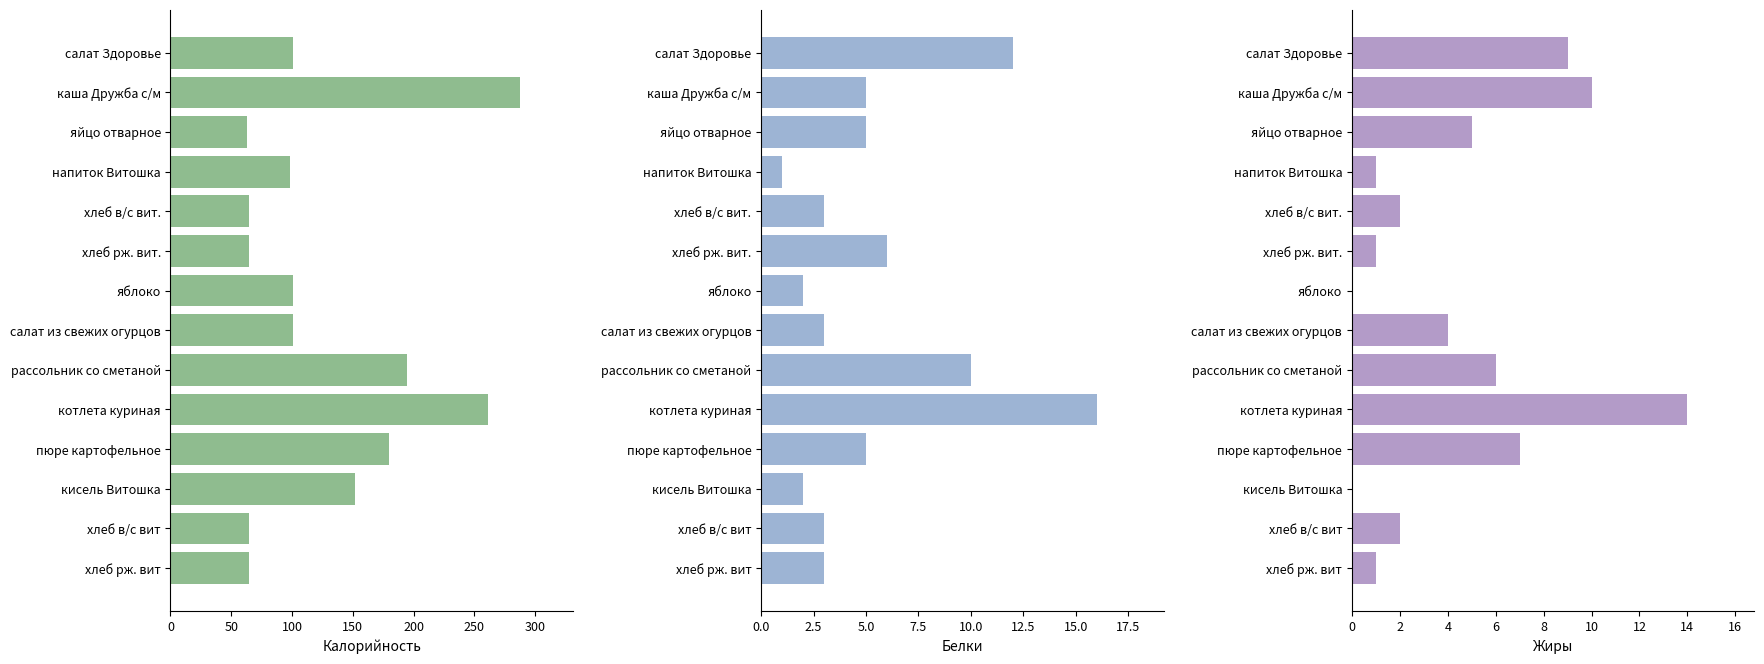

How many values in the Белки series exceed 5?

4